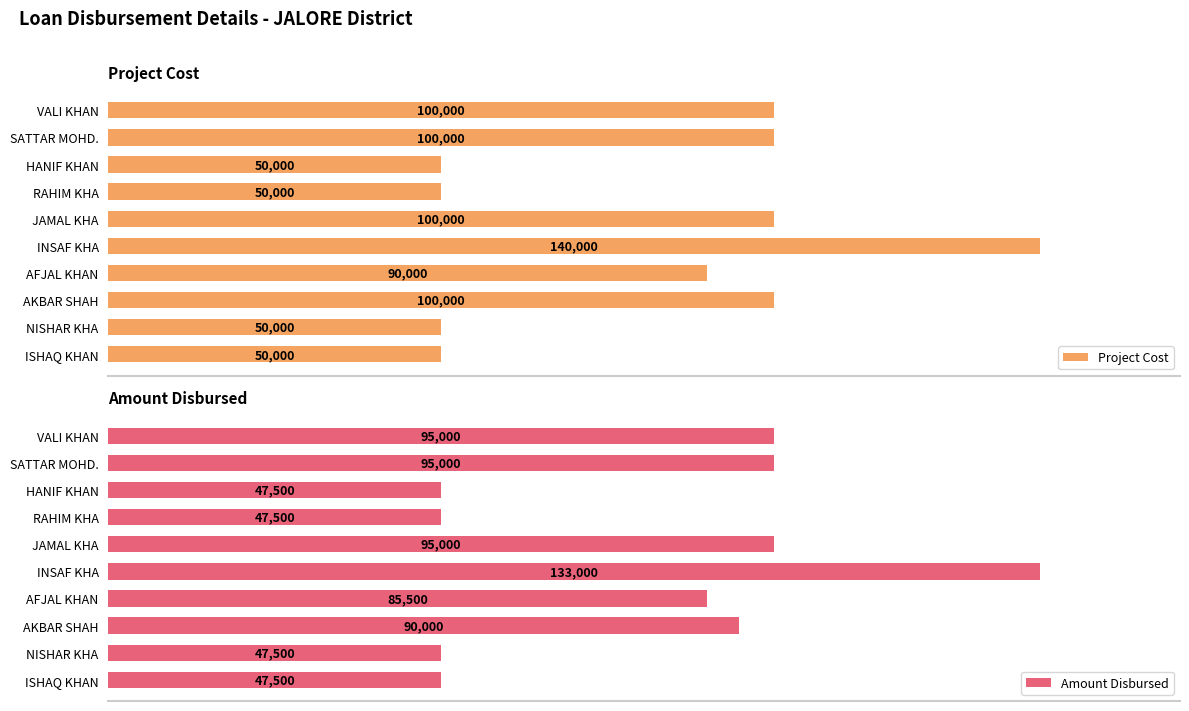

Which category has the highest value in the Amount Disbursed series?

INSAF KHA